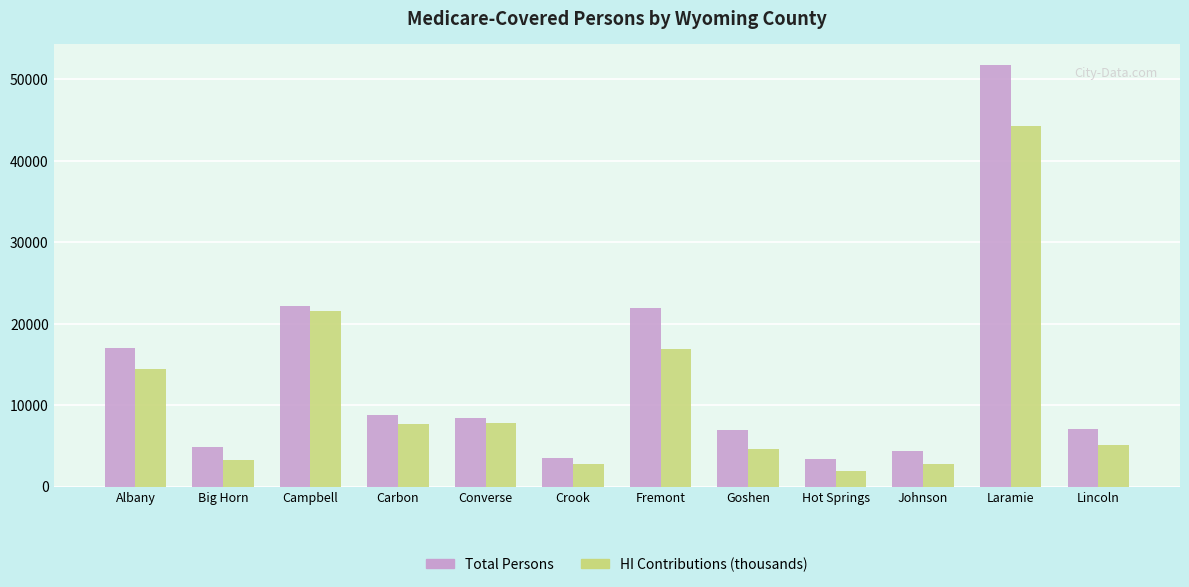

Is the value of HI Contributions (thousands) at Converse greater than the value of Total Persons at Carbon?

No